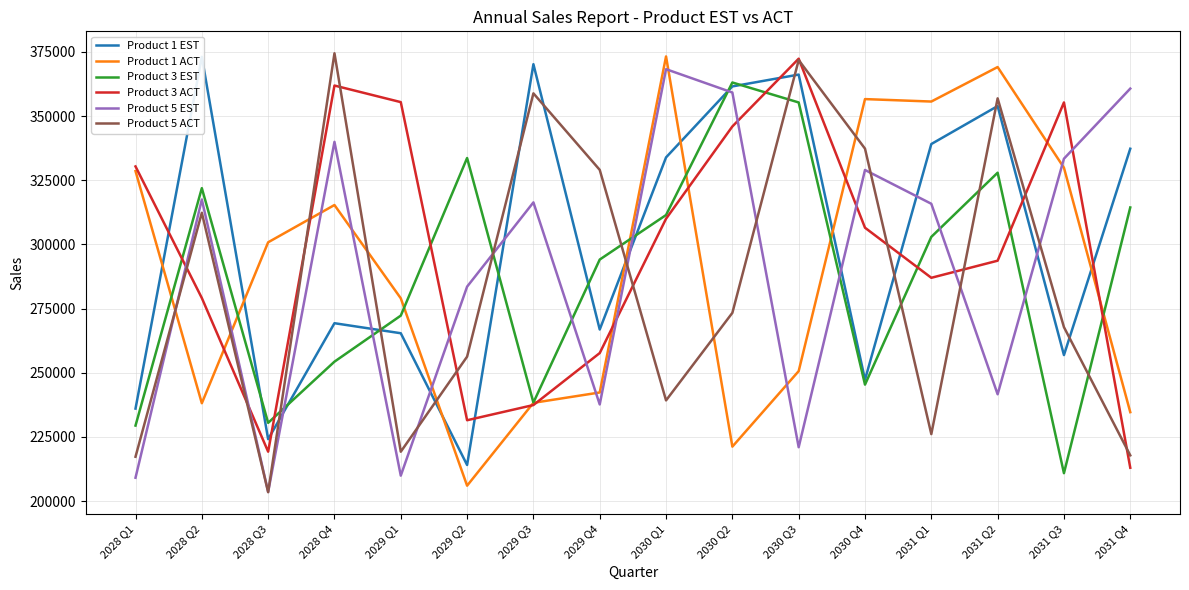

What position from the left is 2031 Q1?

13